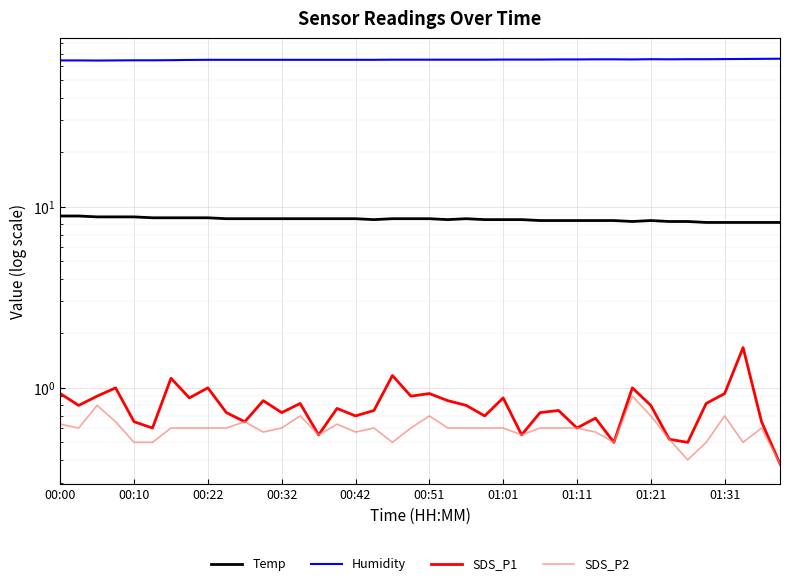

Reading left to right, list all the values displayed in this chart.

Temp: 8.9	8.9	8.8	8.8	8.8	8.7	8.7	8.7	8.7	8.6	8.6	8.6	8.6	8.6	8.6	8.6	8.6	8.5	8.6	8.6	8.6	8.5	8.6	8.5	8.5	8.5	8.4	8.4	8.4	8.4	8.4	8.3	8.4	8.3	8.3	8.2	8.2	8.2	8.2	8.2
Humidity: 64.4	64.4	64.3	64.4	64.5	64.5	64.6	64.8	64.9	64.9	64.9	64.9	64.9	64.9	64.9	64.9	64.9	64.9	65.0	65.0	65.0	65.0	65.0	65.0	65.1	65.1	65.1	65.2	65.2	65.3	65.3	65.2	65.4	65.3	65.4	65.4	65.5	65.6	65.7	65.8
SDS_P1: 0.9	0.8	0.9	1.0	0.7	0.6	1.1	0.9	1.0	0.7	0.7	0.8	0.7	0.8	0.6	0.8	0.7	0.8	1.2	0.9	0.9	0.8	0.8	0.7	0.9	0.6	0.7	0.8	0.6	0.7	0.5	1.0	0.8	0.5	0.5	0.8	0.9	1.7	0.7	0.4
SDS_P2: 0.6	0.6	0.8	0.7	0.5	0.5	0.6	0.6	0.6	0.6	0.7	0.6	0.6	0.7	0.6	0.6	0.6	0.6	0.5	0.6	0.7	0.6	0.6	0.6	0.6	0.6	0.6	0.6	0.6	0.6	0.5	0.9	0.7	0.5	0.4	0.5	0.7	0.5	0.6	0.4